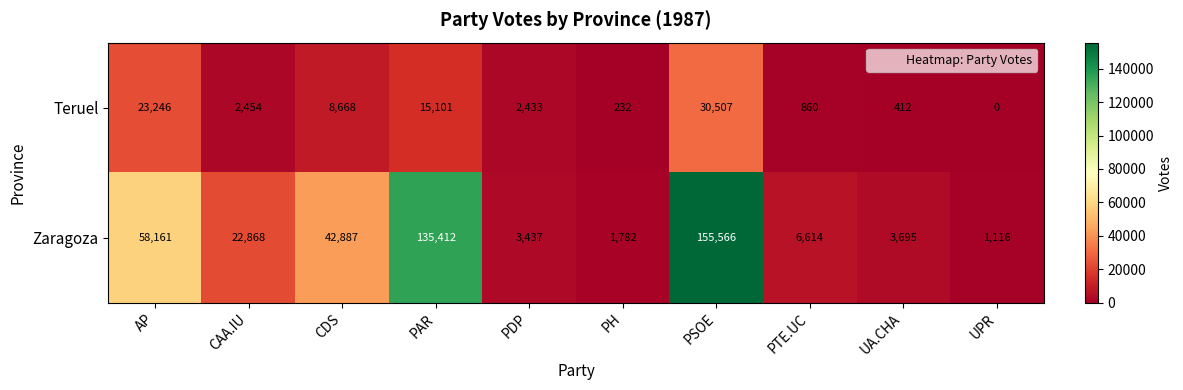

Is it true that Zaragoza equals 69164 at CDS?

False